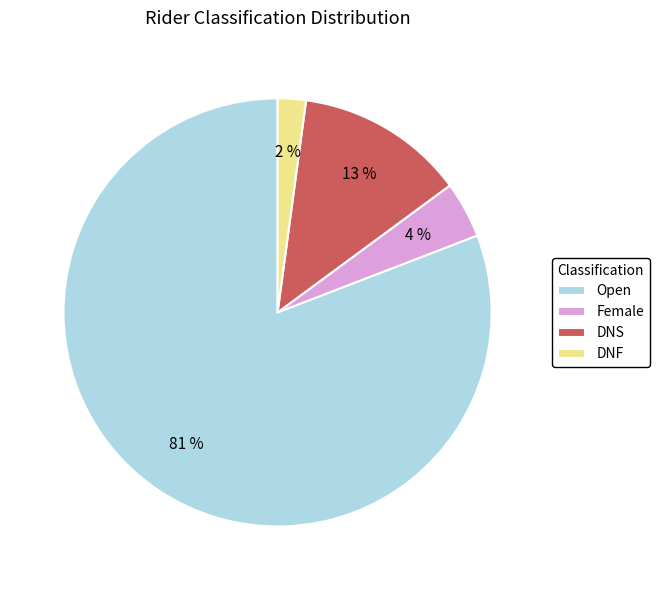

To the nearest percent, what percentage of the pie is Female?

4%